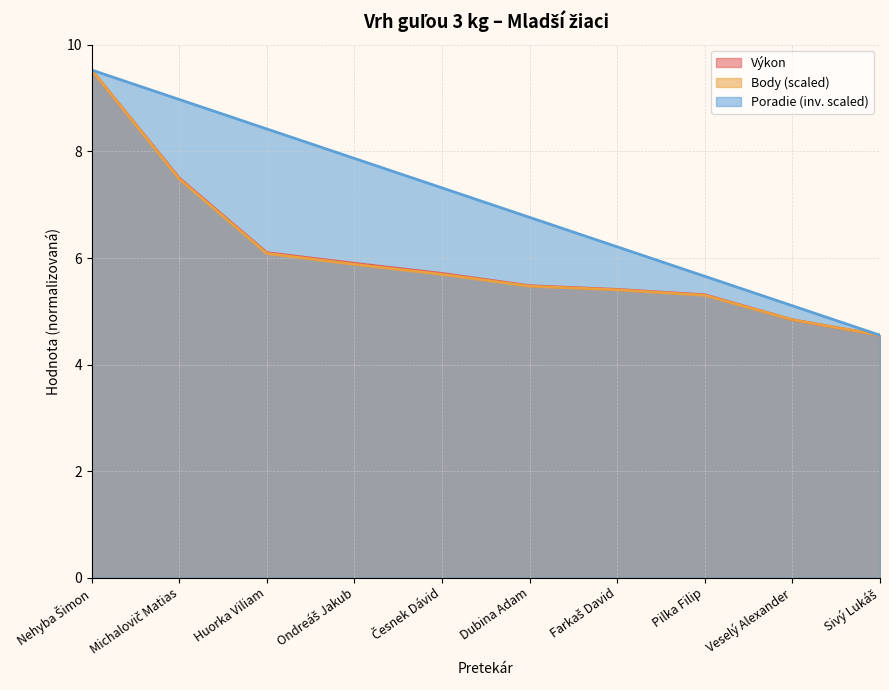

What is the difference between the maximum and minimum values in the Výkon series?

5.0